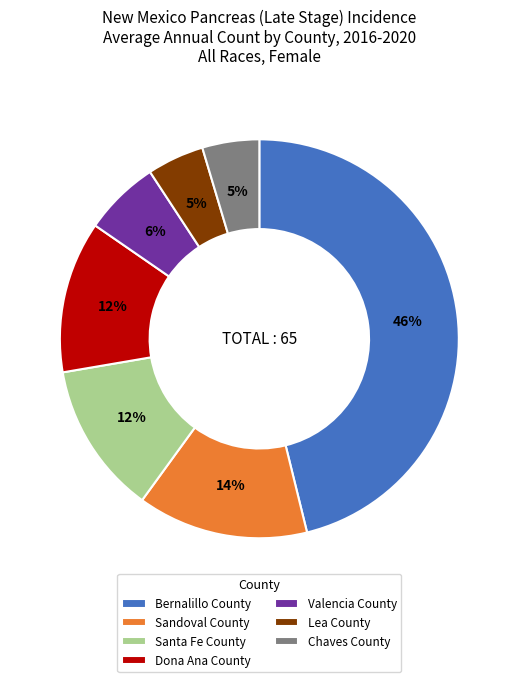

Do Chaves County and Dona Ana County together represent more than half of the pie?

No